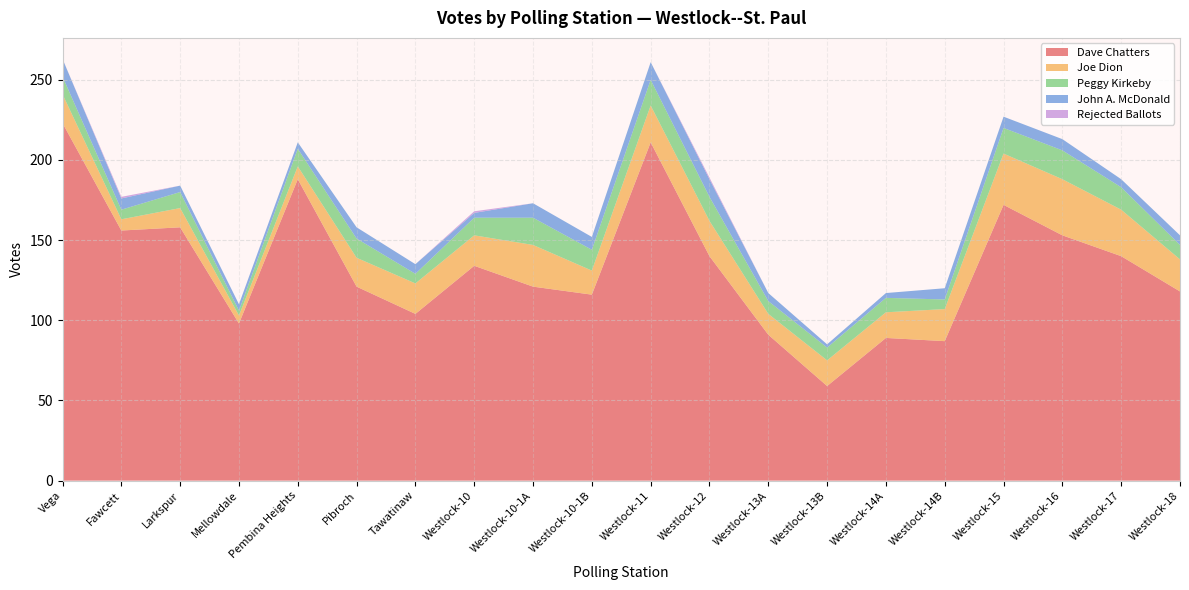

Reading right to left, list all the values displayed in this chart.

Dave Chatters: Westlock-18=118	Westlock-17=140	Westlock-16=153	Westlock-15=172	Westlock-14B=87	Westlock-14A=89	Westlock-13B=59	Westlock-13A=91	Westlock-12=140	Westlock-11=211	Westlock-10-1B=116	Westlock-10-1A=121	Westlock-10=134	Tawatinaw=104	Pibroch=121	Pembina Heights=188	Mellowdale=98	Larkspur=158	Fawcett=156	Vega=223
Joe Dion: Westlock-18=20	Westlock-17=29	Westlock-16=35	Westlock-15=32	Westlock-14B=20	Westlock-14A=16	Westlock-13B=16	Westlock-13A=13	Westlock-12=22	Westlock-11=23	Westlock-10-1B=15	Westlock-10-1A=26	Westlock-10=19	Tawatinaw=19	Pibroch=18	Pembina Heights=8	Mellowdale=5	Larkspur=12	Fawcett=7	Vega=18
Peggy Kirkeby: Westlock-18=9	Westlock-17=14	Westlock-16=18	Westlock-15=16	Westlock-14B=6	Westlock-14A=9	Westlock-13B=8	Westlock-13A=8	Westlock-12=15	Westlock-11=16	Westlock-10-1B=13	Westlock-10-1A=17	Westlock-10=11	Tawatinaw=6	Pibroch=12	Pembina Heights=11	Mellowdale=3	Larkspur=10	Fawcett=6	Vega=11
John A. McDonald: Westlock-18=6	Westlock-17=5	Westlock-16=7	Westlock-15=7	Westlock-14B=7	Westlock-14A=3	Westlock-13B=2	Westlock-13A=5	Westlock-12=11	Westlock-11=11	Westlock-10-1B=8	Westlock-10-1A=9	Westlock-10=3	Tawatinaw=6	Pibroch=7	Pembina Heights=4	Mellowdale=4	Larkspur=4	Fawcett=7	Vega=11
Rejected Ballots: Westlock-18=0	Westlock-17=0	Westlock-16=0	Westlock-15=0	Westlock-14B=0	Westlock-14A=0	Westlock-13B=0	Westlock-13A=0	Westlock-12=1	Westlock-11=0	Westlock-10-1B=0	Westlock-10-1A=0	Westlock-10=1	Tawatinaw=0	Pibroch=0	Pembina Heights=0	Mellowdale=0	Larkspur=0	Fawcett=1	Vega=0